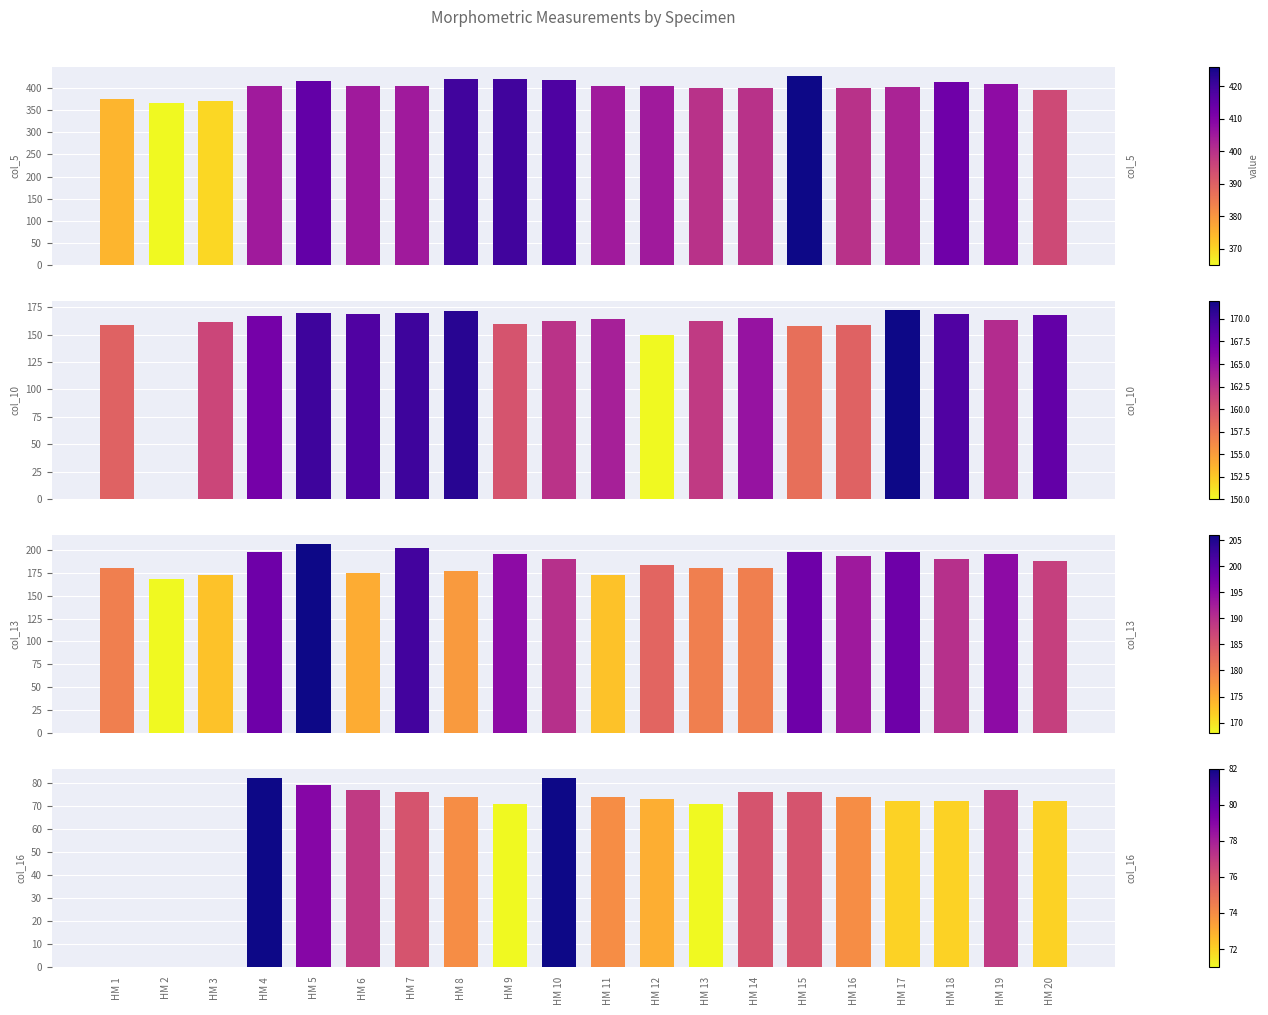

The col_5 series shows 415.0 at HM 5. True or false?

True